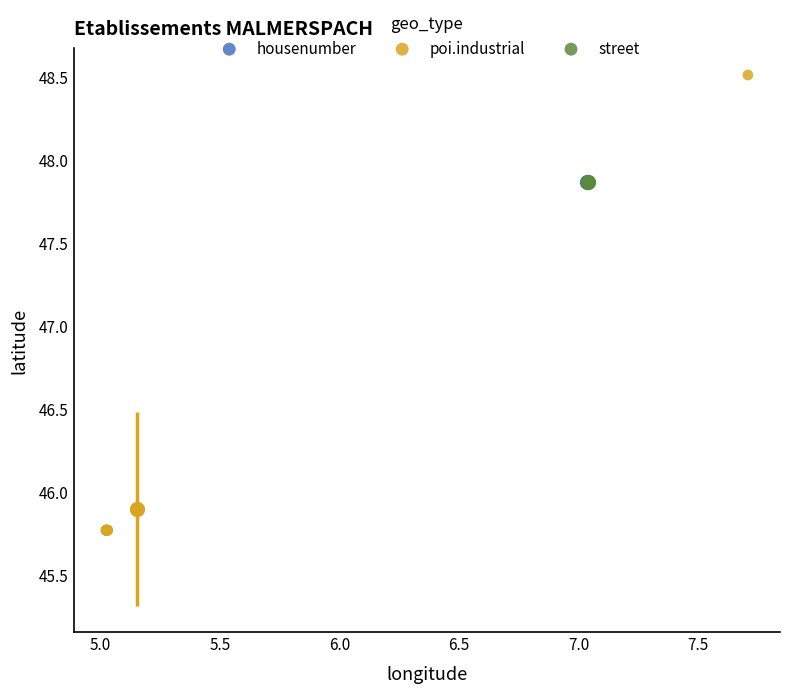

Which series contains the lowest Y value?

poi.industrial